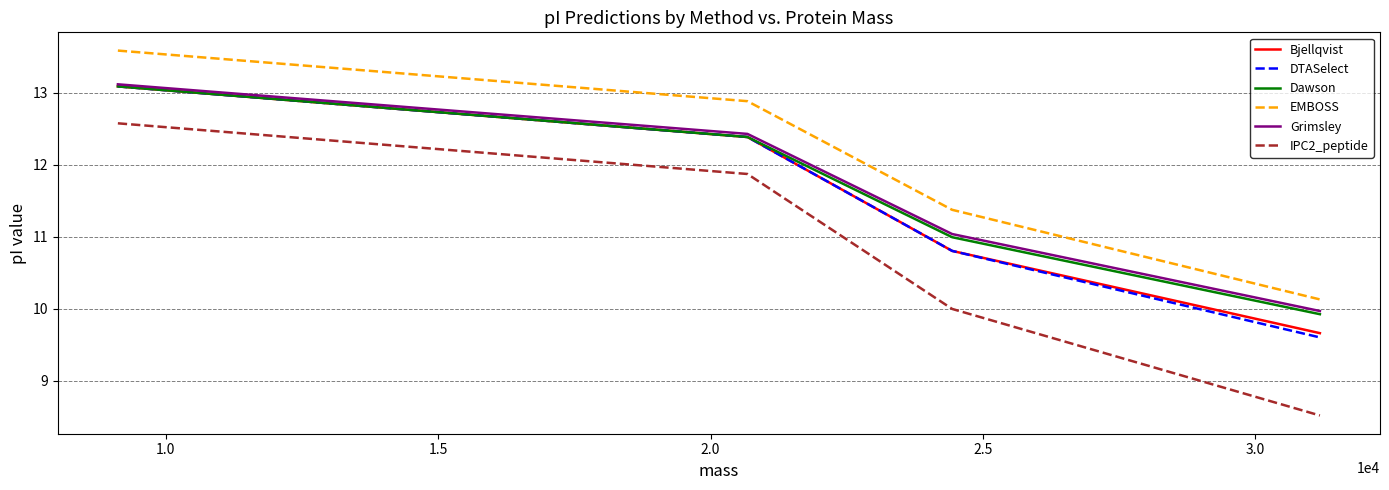

What are all the series names shown in the legend?

Bjellqvist, DTASelect, Dawson, EMBOSS, Grimsley, IPC2_peptide